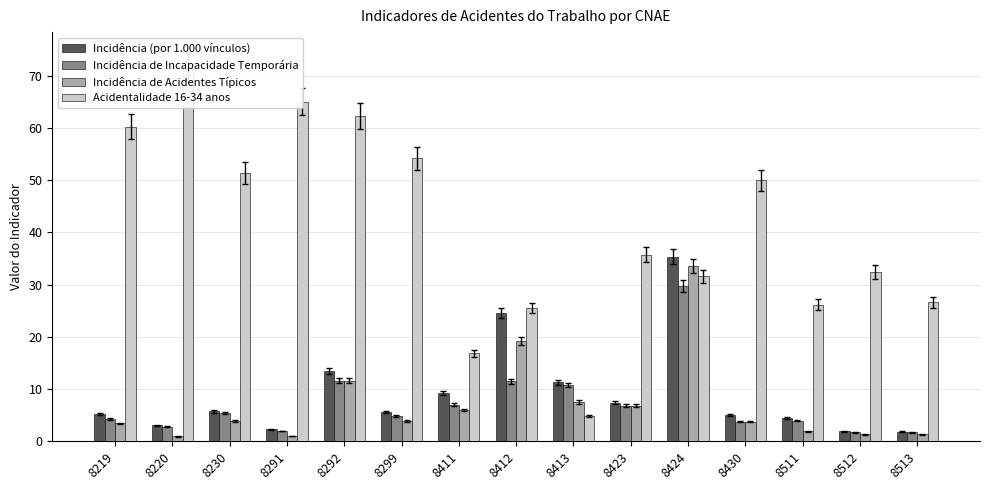

Between 8219 and 8413, which series saw the biggest shift?

Acidentalidade 16-34 anos